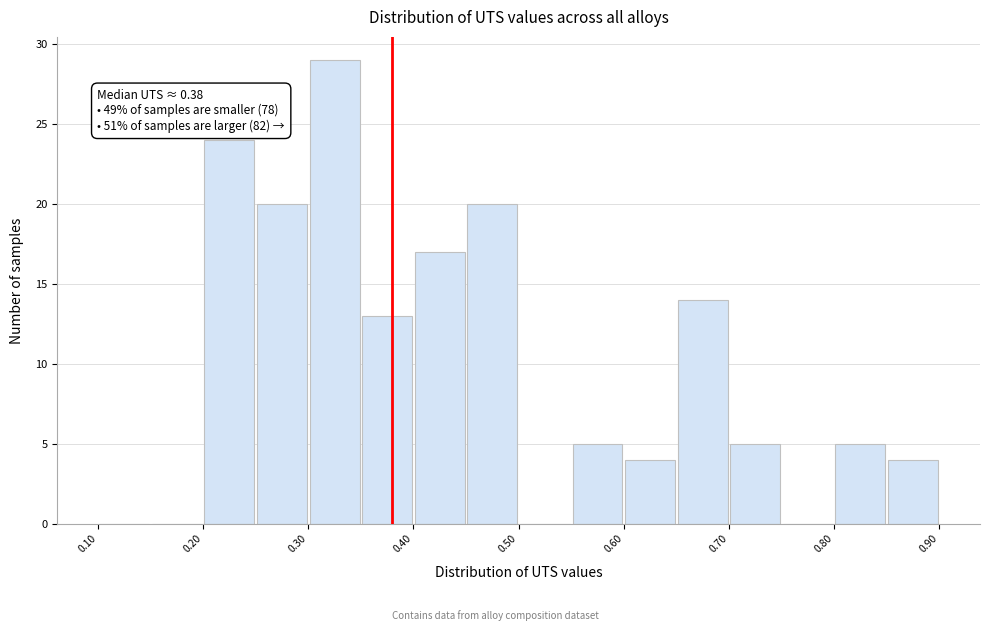

Over which range of the x-axis is the bar tallest?

0.30 to 0.35